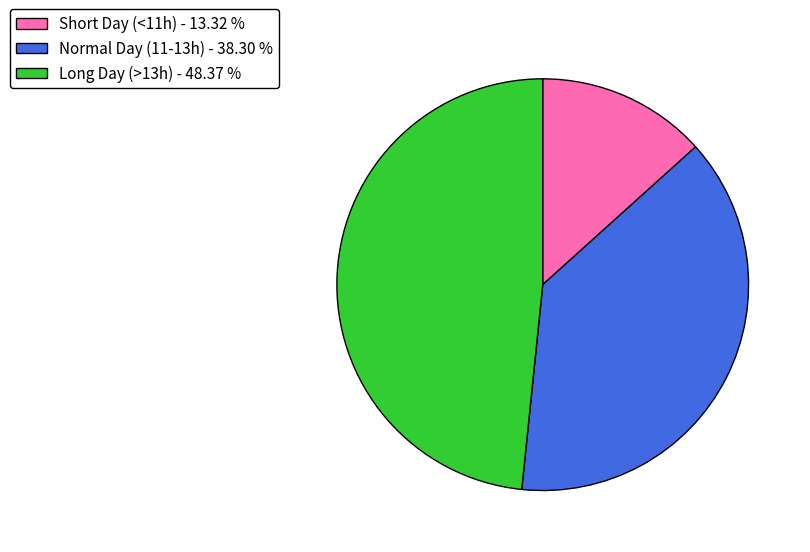

Does Normal Day (11-13h) - 38.30 % account for over 50% of the chart?

No